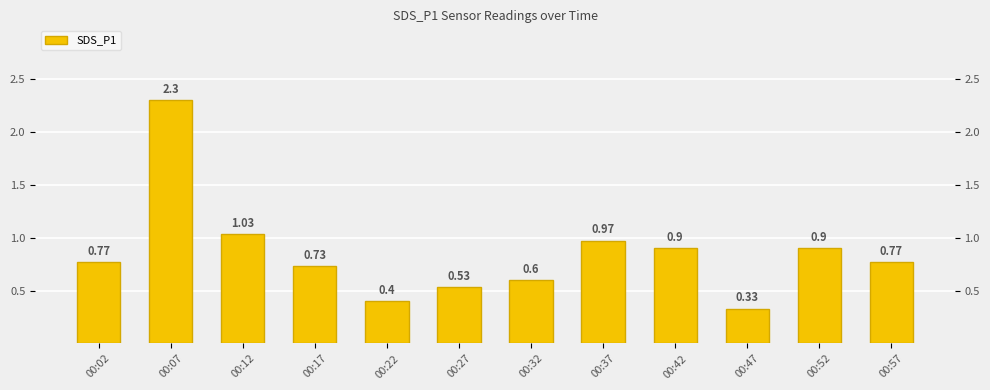

What is the sum of the values at 00:07 and 00:22?

2.7